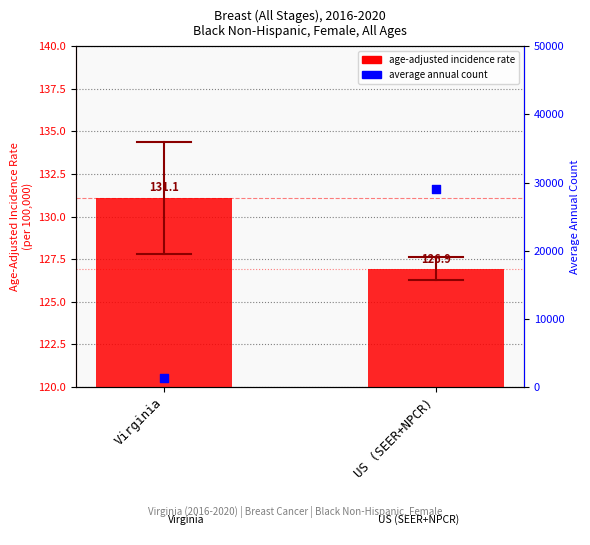

At how many categories does at least one series exceed 27789?

1